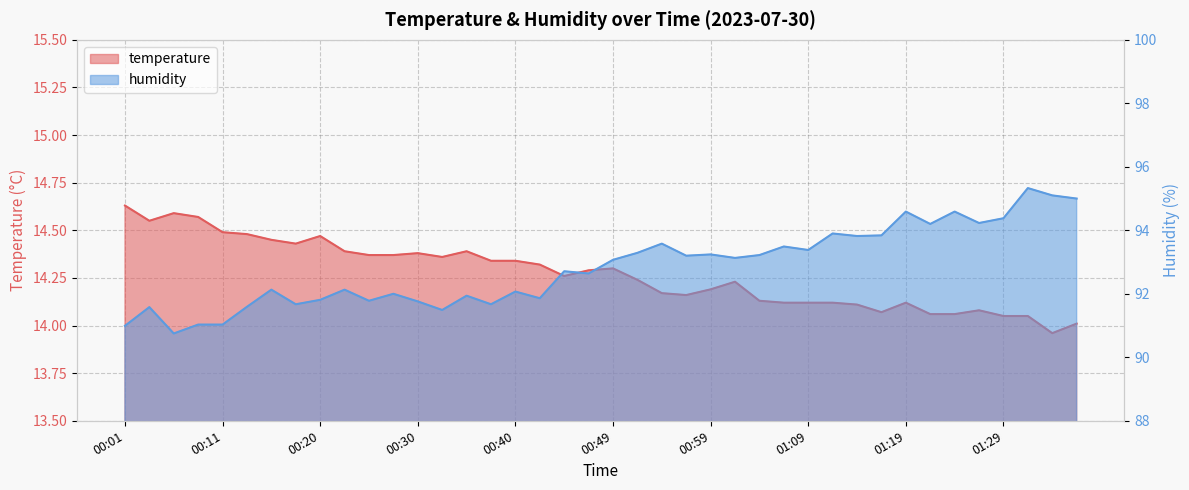

At which label does temperature first exceed 14?

00:01